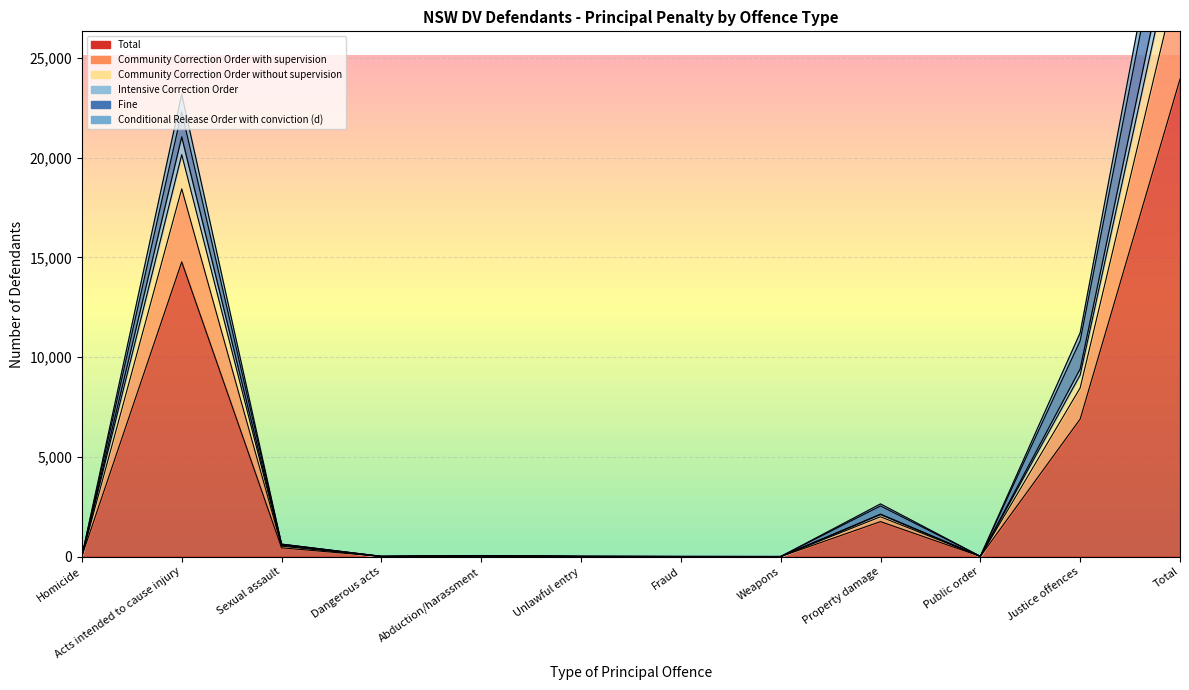

Which has a higher value, Justice offences or Property damage?

Justice offences